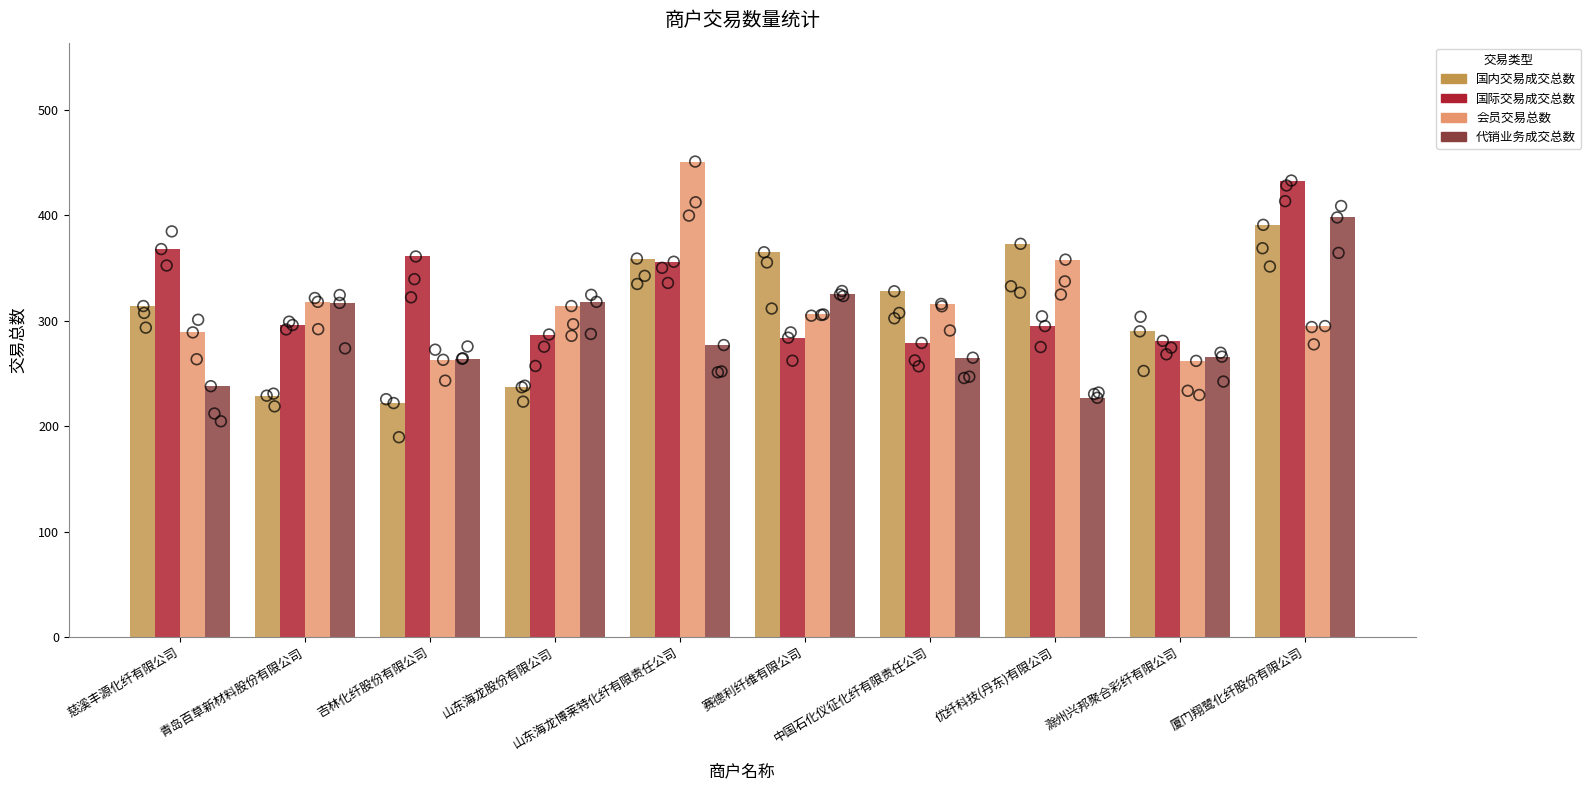

At which category is the sum across all series the highest?

厦门翔鹭化纤股份有限公司